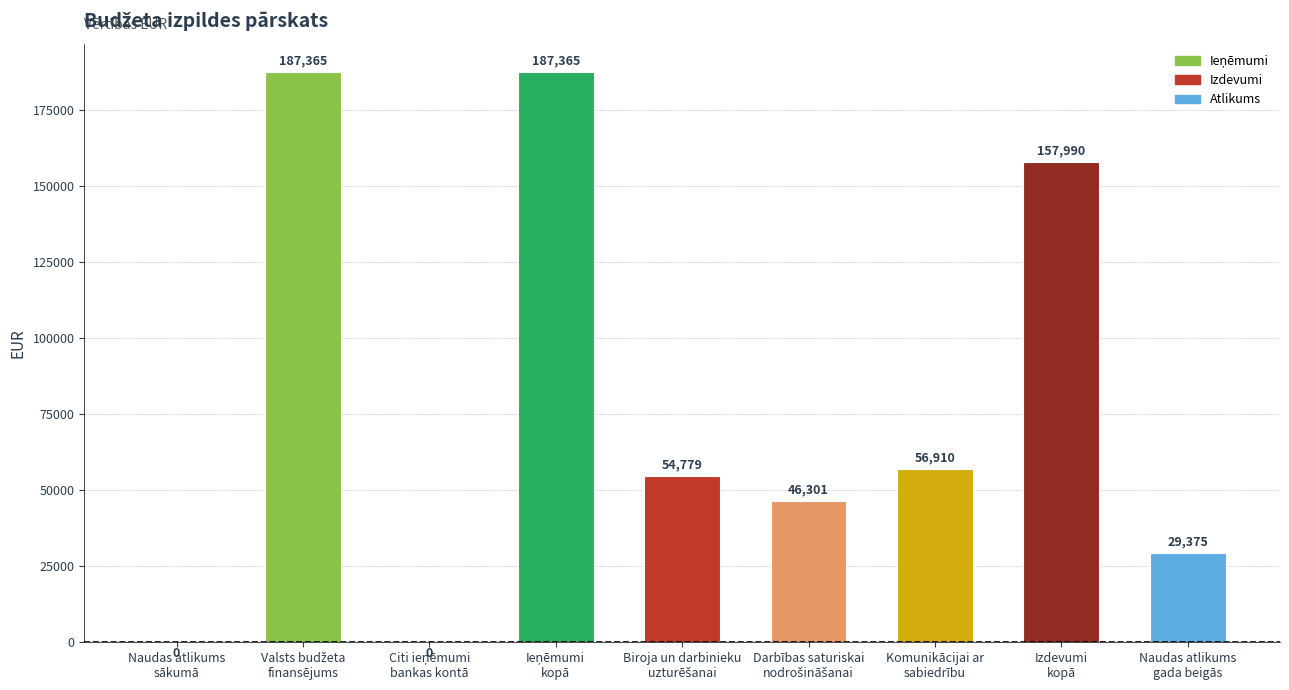

What is the sum of all values?

720085